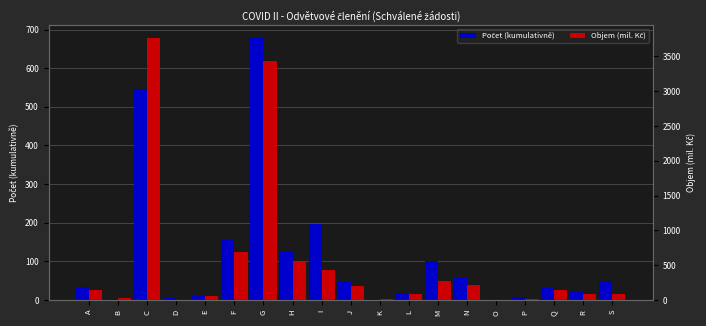

Which label corresponds to the smallest value in the chart?

O